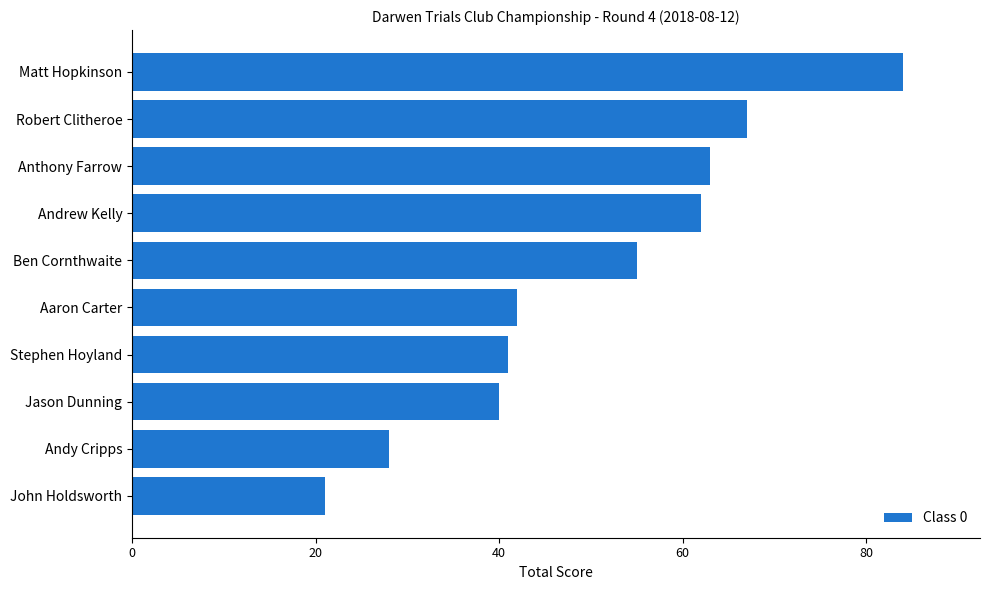

What is the difference between the second highest and minimum values?

46